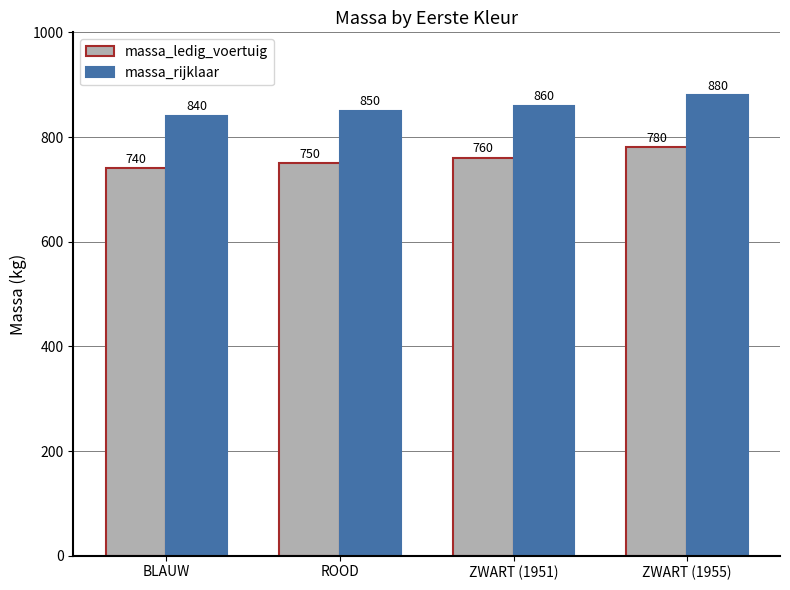

Which category has the highest value across all series?

ZWART (1955)